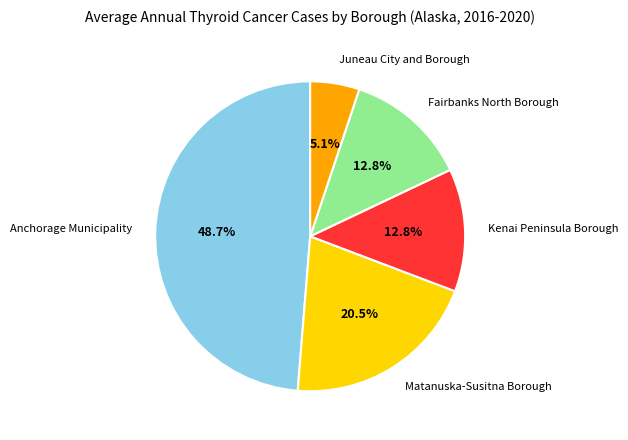

What is the smallest slice in the pie chart?

Juneau City and Borough